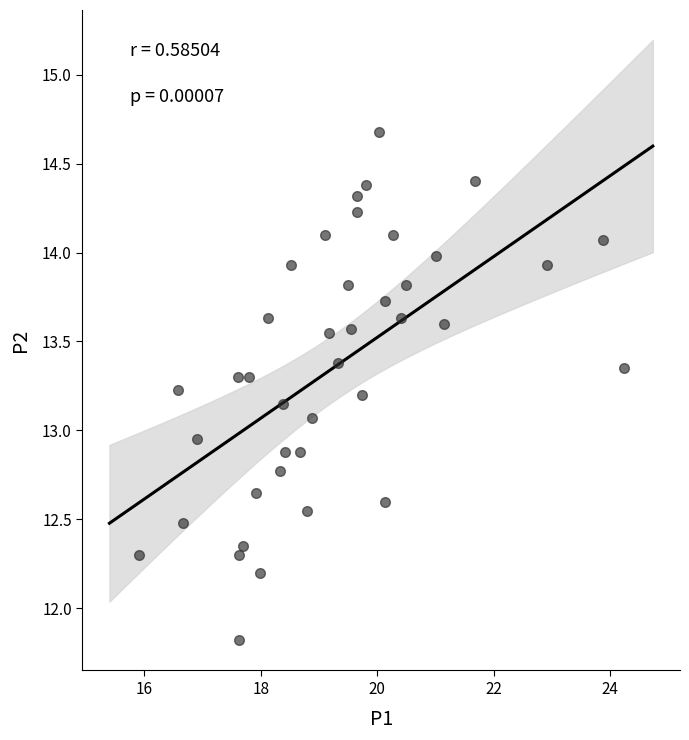

What is the range of Y values (max minus min)?

2.9